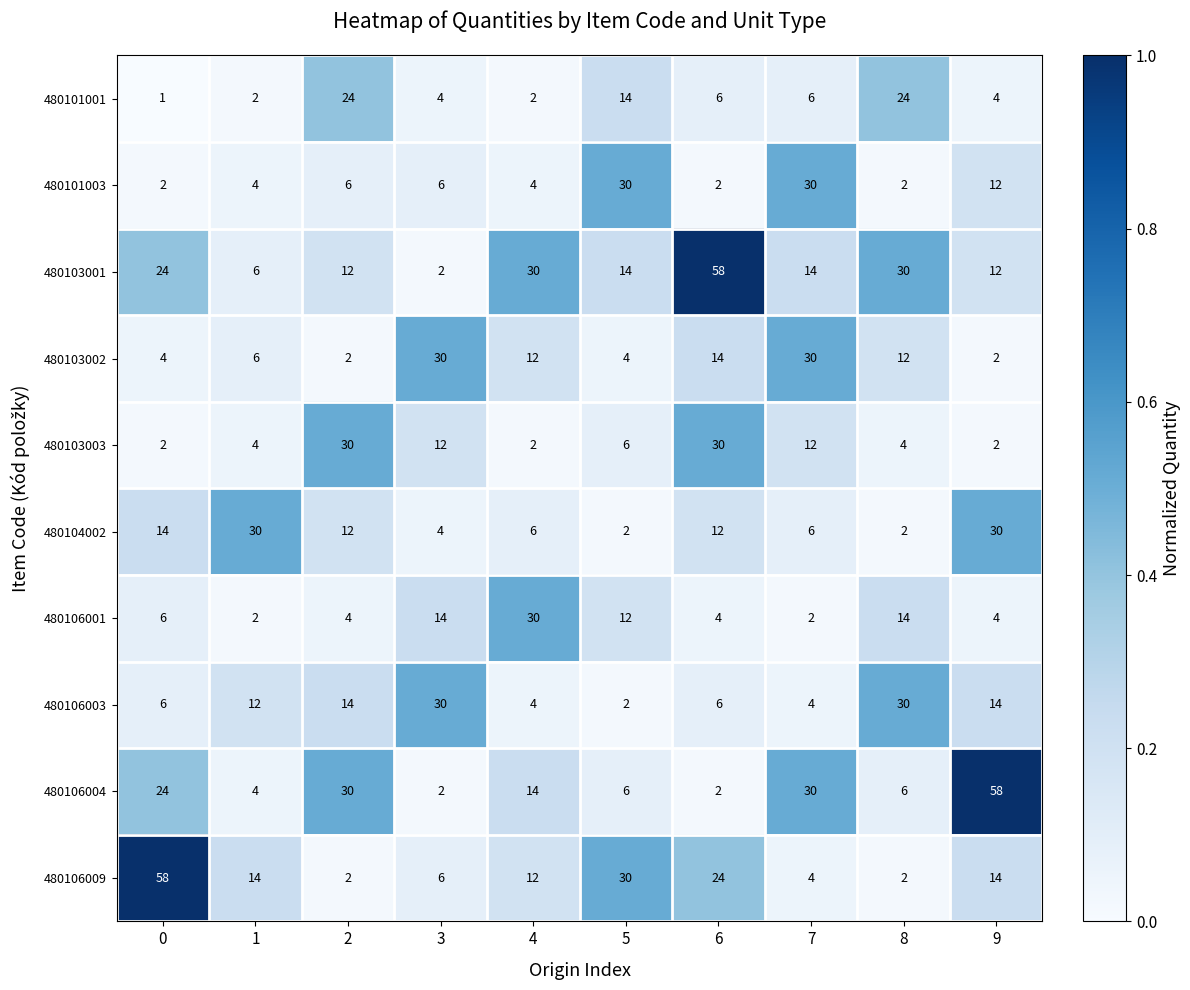

The 480106003 series shows 4 at 4. True or false?

True